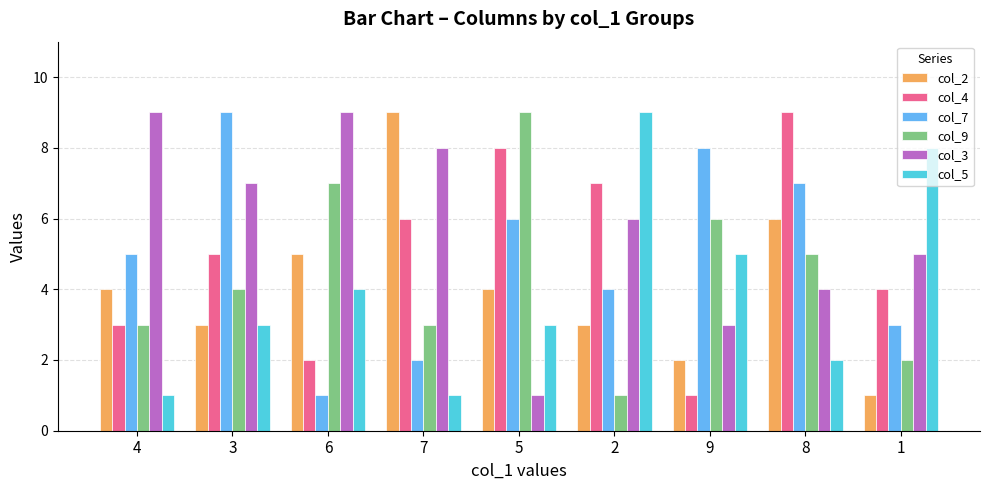

At how many categories does at least one series exceed 4?

9